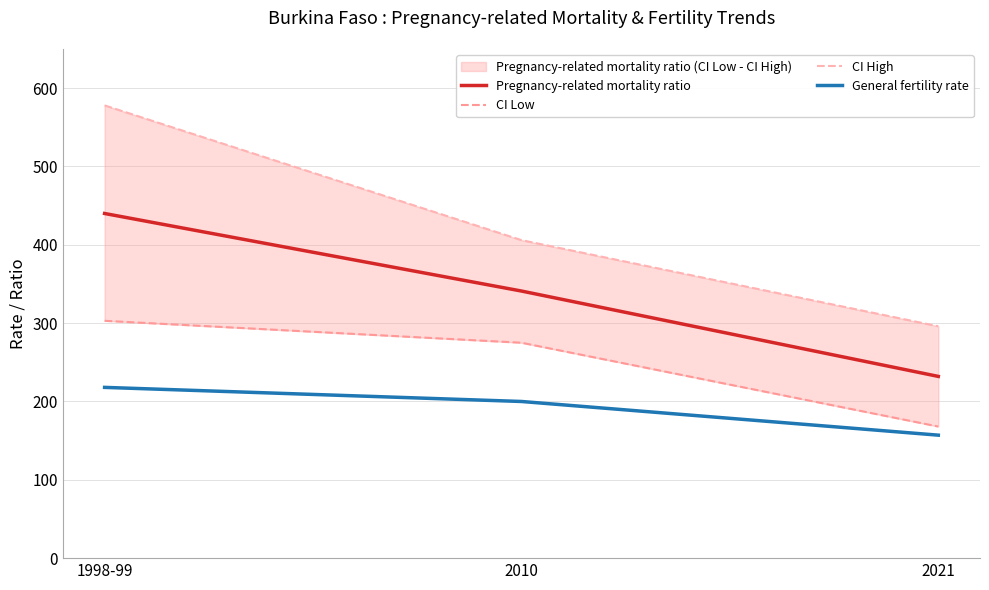

What are all the series names shown in the legend?

Pregnancy-related mortality ratio, CI Low, CI High, General fertility rate